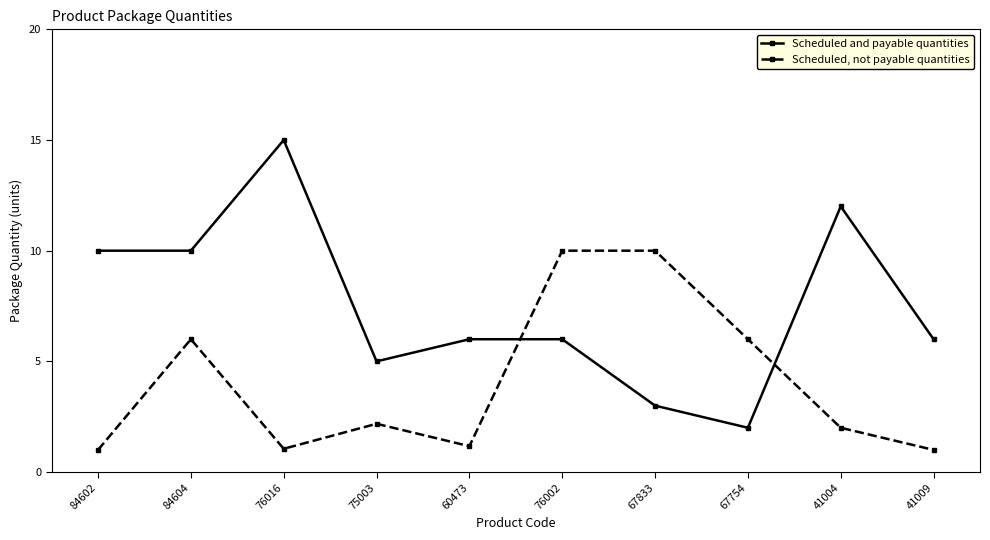

Is this an area chart (filled region under the line)?

No